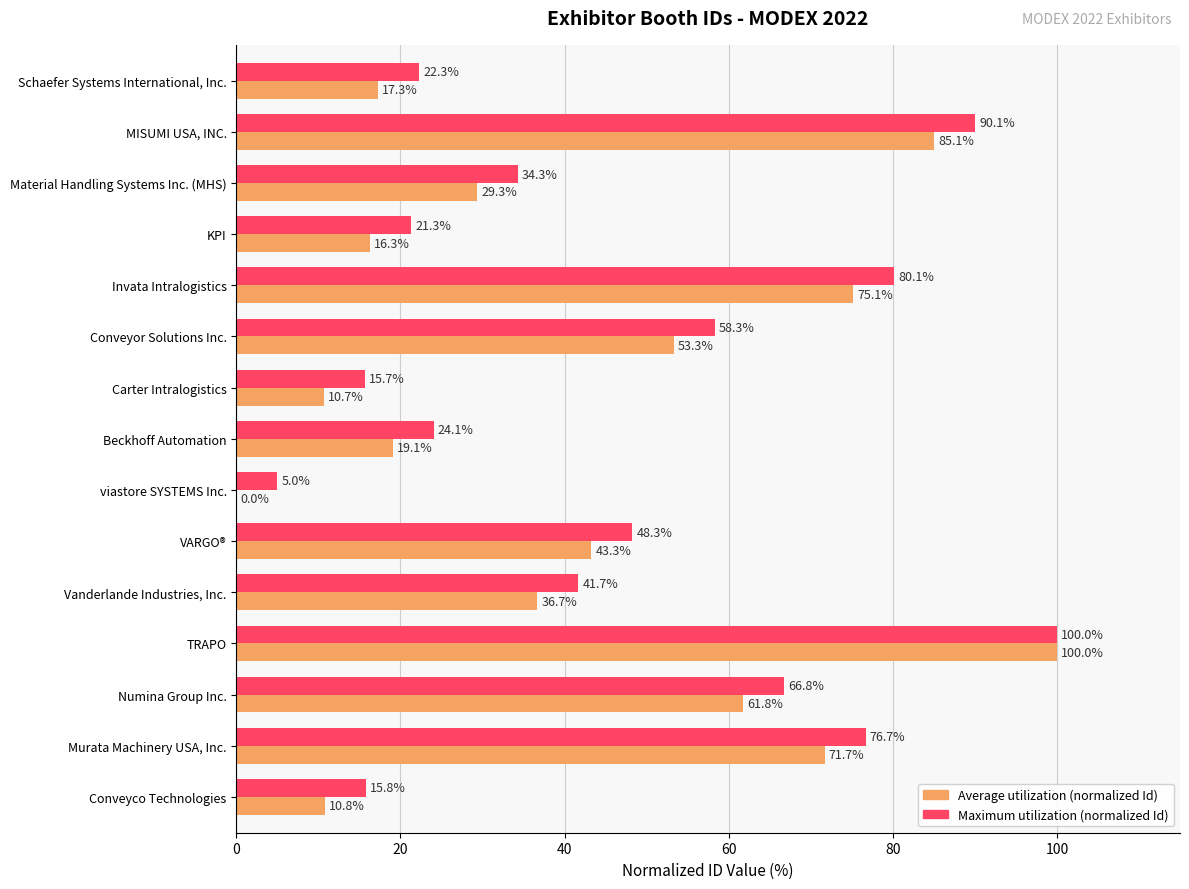

At which category is the sum across all series the highest?

TRAPO